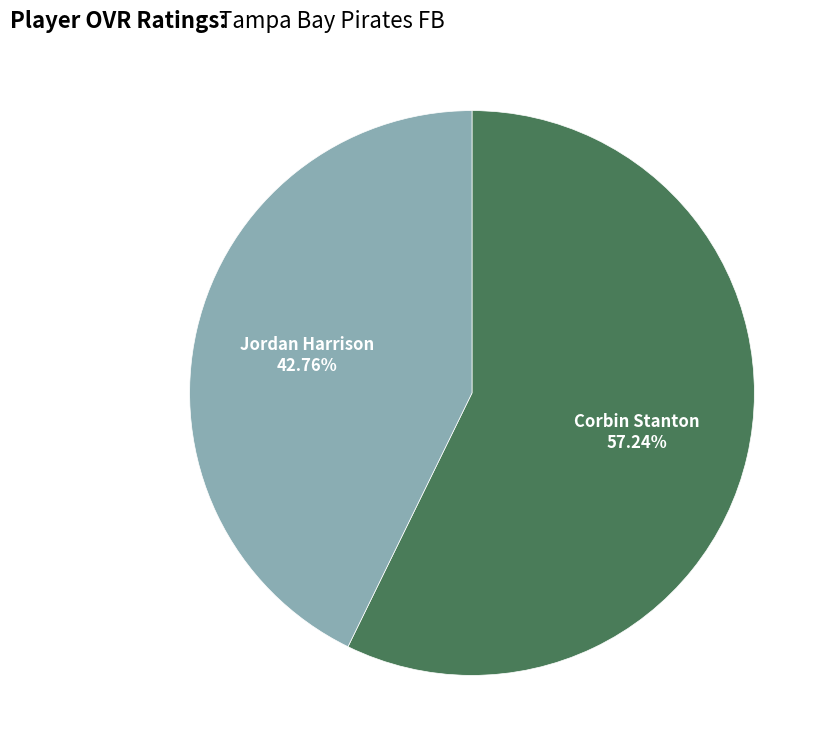

Is there a majority slice in this chart?

Yes